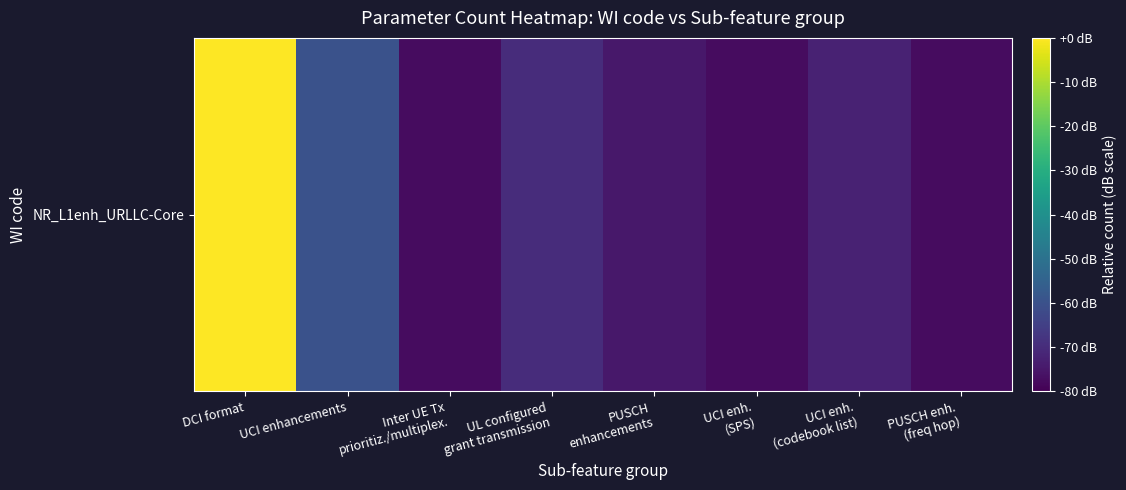

At which category does the chart reach its minimum across all series?

Inter UE Tx
prioritiz./multiplex.